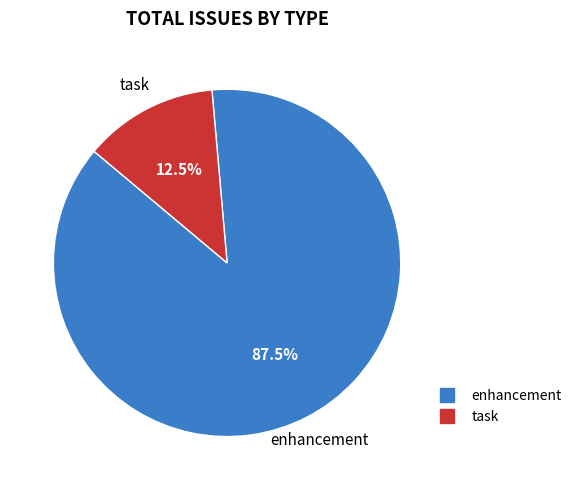

Is there a majority slice in this chart?

Yes